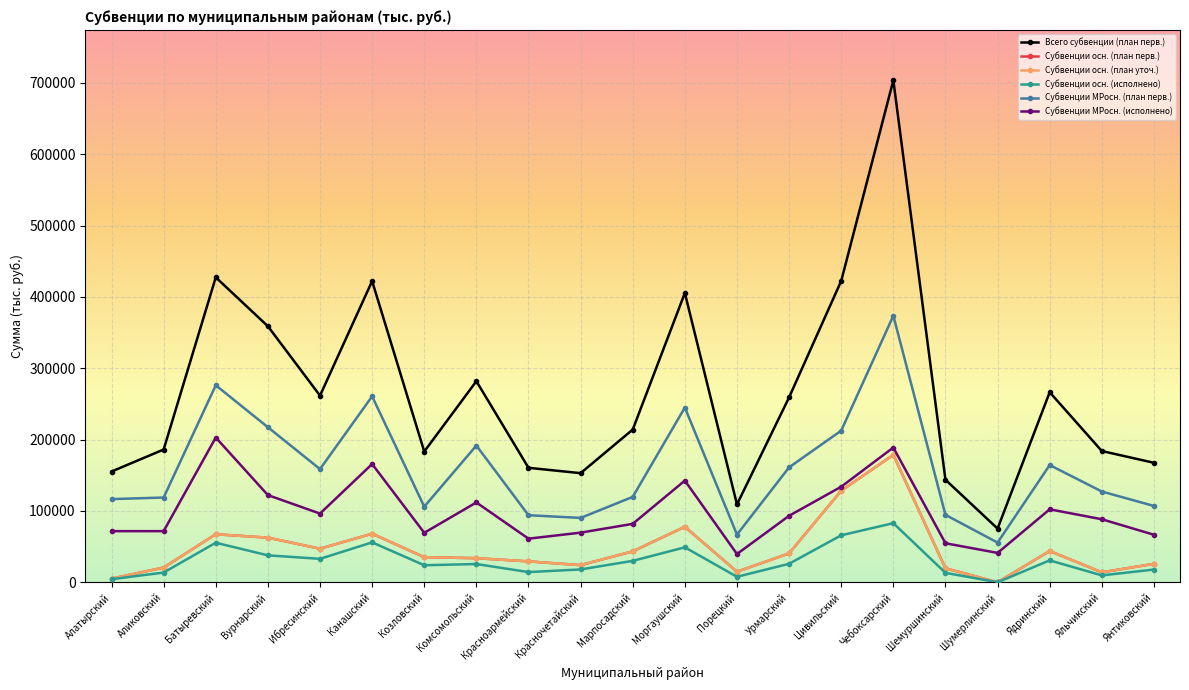

Reading left to right, extract all data points from this chart.

Всего субвенции (план перв.): 155177.3	186044.2	427363.9	358855.9	261564.2	422160.3	183197.7	281826.6	160397.4	152906.7	214015.8	405408.1	109038.0	259128.3	422369.9	703547.2	143657.5	75214.6	266341.0	183936.3	167429.5
Субвенции осн. (план перв.): 5053.3	20588.0	67285.2	62502.9	47024.7	68063.9	35145.4	33727.4	29251.6	23987.0	43299.4	77751.3	14735.7	40464.9	128273.9	178578.4	19512.9	0.0	43781.6	13897.1	25778.2
Субвенции осн. (план уточ.): 5053.3	20588.0	67285.2	62502.9	47024.7	68063.9	35145.4	33727.4	29251.6	23987.0	43299.4	77751.3	14735.7	40464.9	128273.9	178578.4	19512.9	0.0	43781.6	13897.1	25778.2
Субвенции осн. (исполнено): 4217.5	13609.6	55393.5	37701.3	32817.8	55893.5	23827.5	25540.5	14246.1	17951.5	29985.5	48951.4	7643.0	25888.4	65808.4	82803.4	13166.8	0.0	30659.0	9621.4	17806.6
Субвенции МРосн. (план перв.): 116527.8	118749.2	276118.2	217295.2	158620.4	260618.6	105927.4	191584.1	93951.2	90178.8	119625.1	244884.3	66768.7	161066.8	212497.8	373571.6	94466.4	55584.8	164276.4	127175.2	106918.9
Субвенции МРосн. (исполнено): 71601.1	71637.5	202841.6	122147.6	96248.1	165690.1	69318.4	111843.2	61094.1	69527.3	81849.1	142457.6	39560.7	93143.5	133894.2	188846.5	54659.3	41116.0	102232.7	88291.2	66566.1